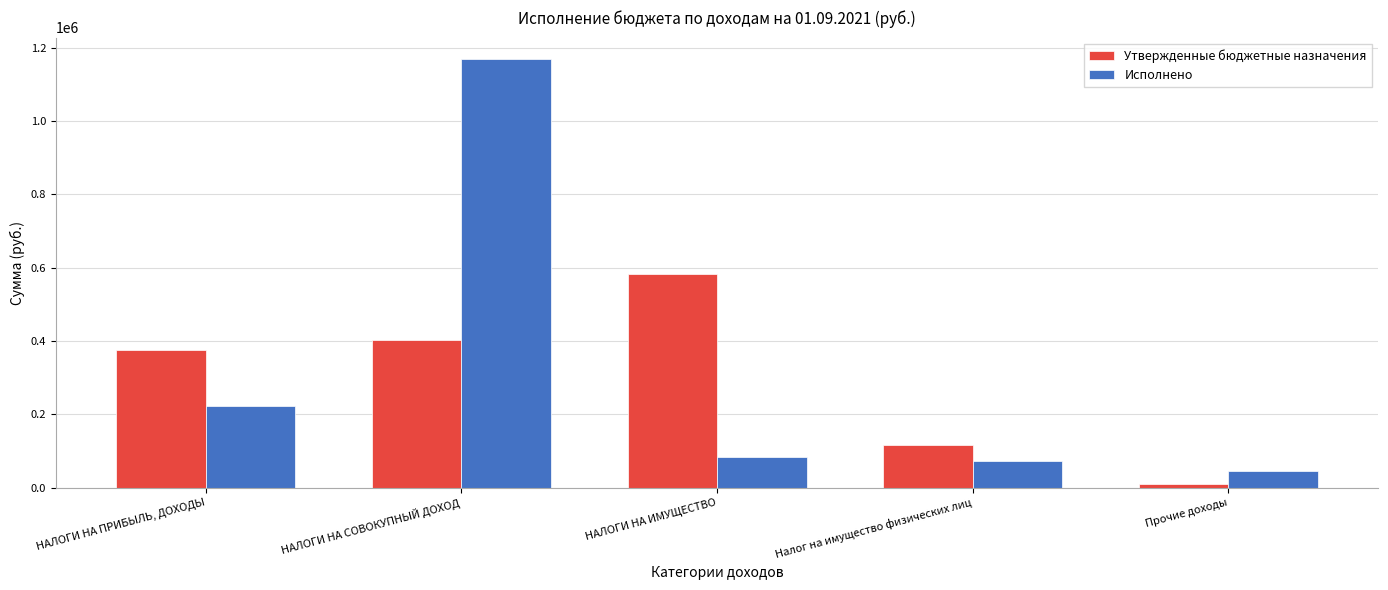

What is the spread (max minus min) of values at НАЛОГИ НА ИМУЩЕСТВО?

498321.0